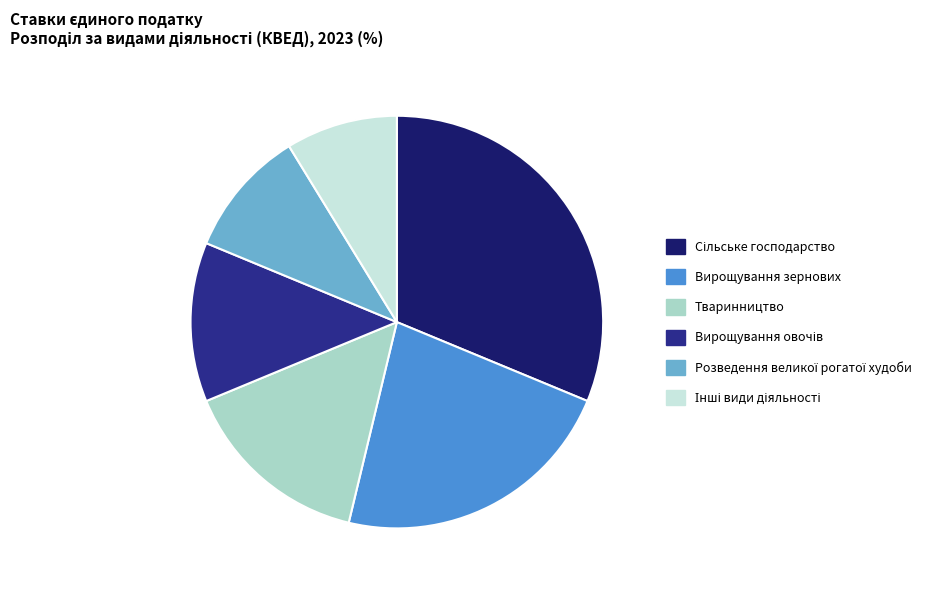

True or false: Вирощування зернових accounts for 31% of the total.

False